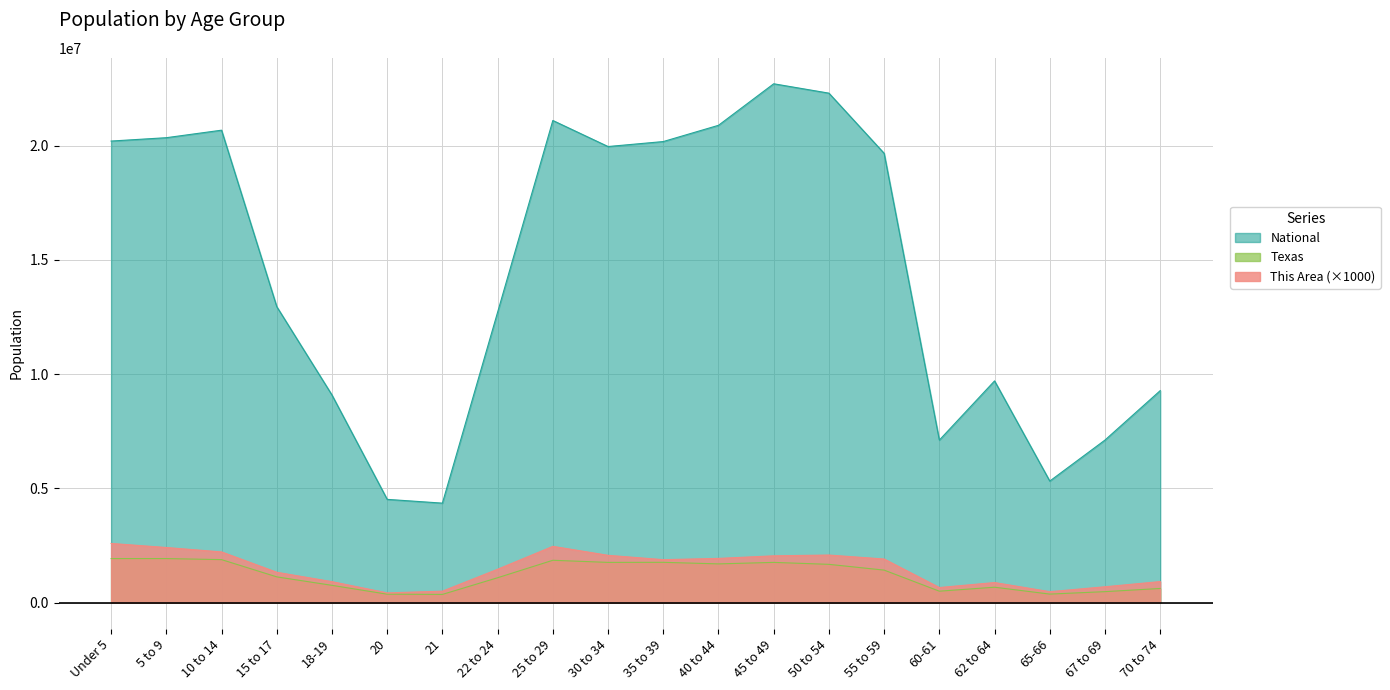

In Texas, how many points are higher than both neighbors (excluding endpoints)?

4